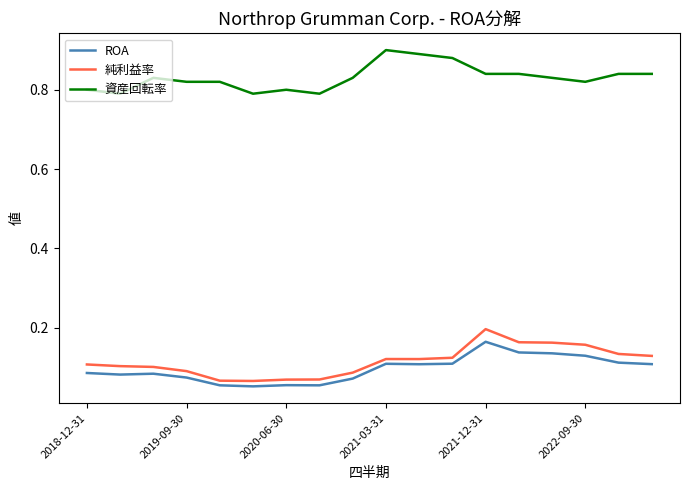

True or false: 資産回転率 and 純利益率 cross at least once.

False